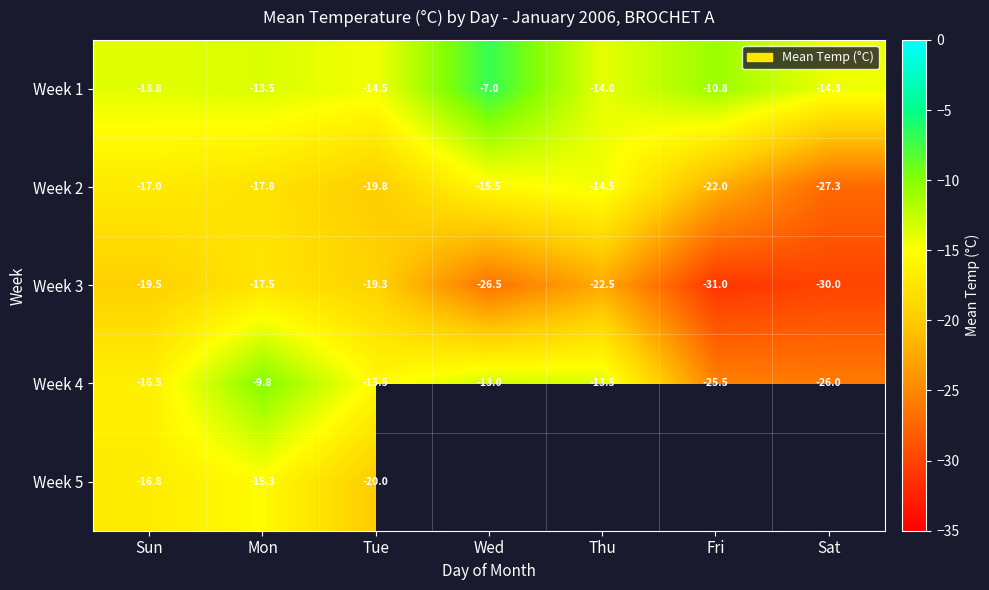

Which has a higher value, Thu or Fri?

Fri